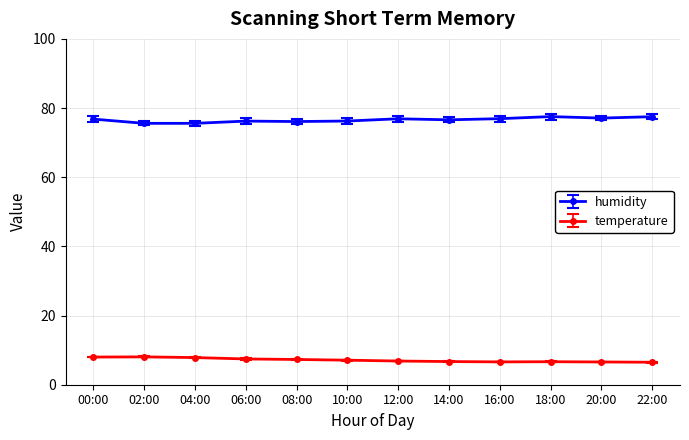

Rank the series at 20:00 from highest to lowest value.

humidity, temperature